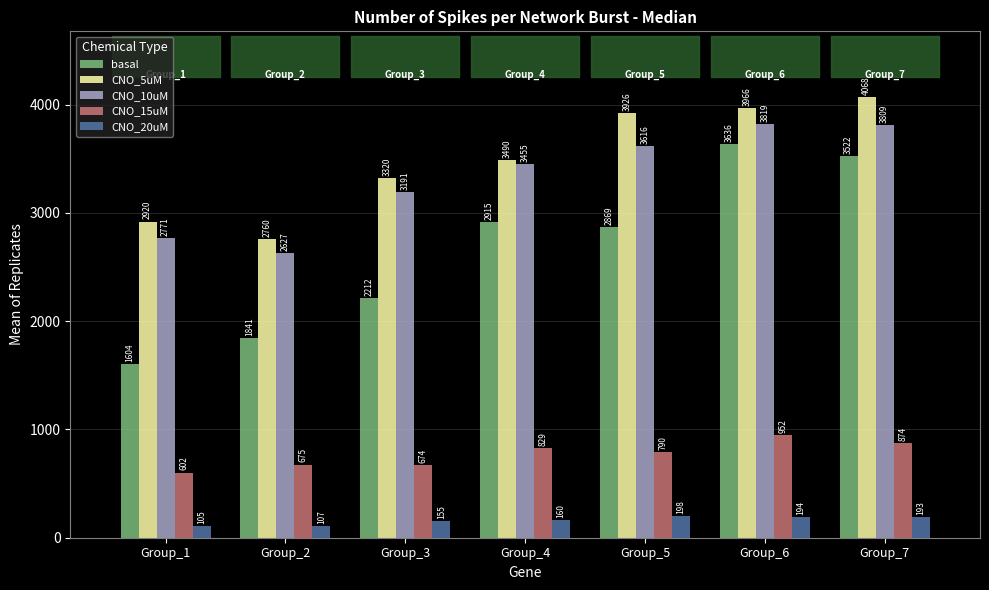

What is the sum of all basal values?

18599